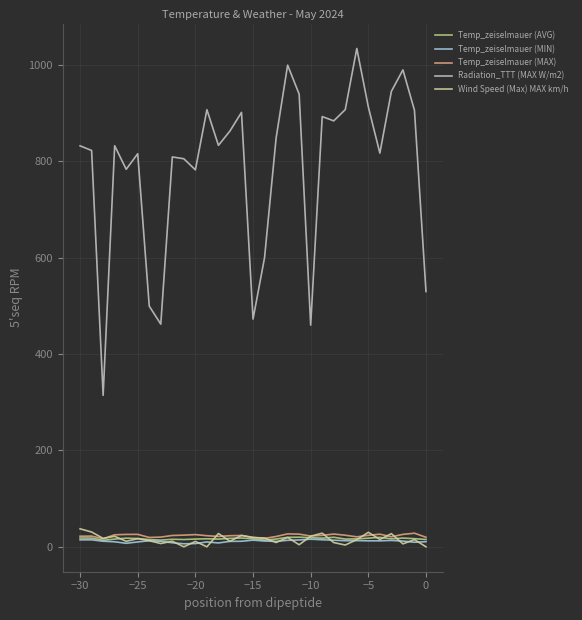

How many distinct data groups are displayed?

5